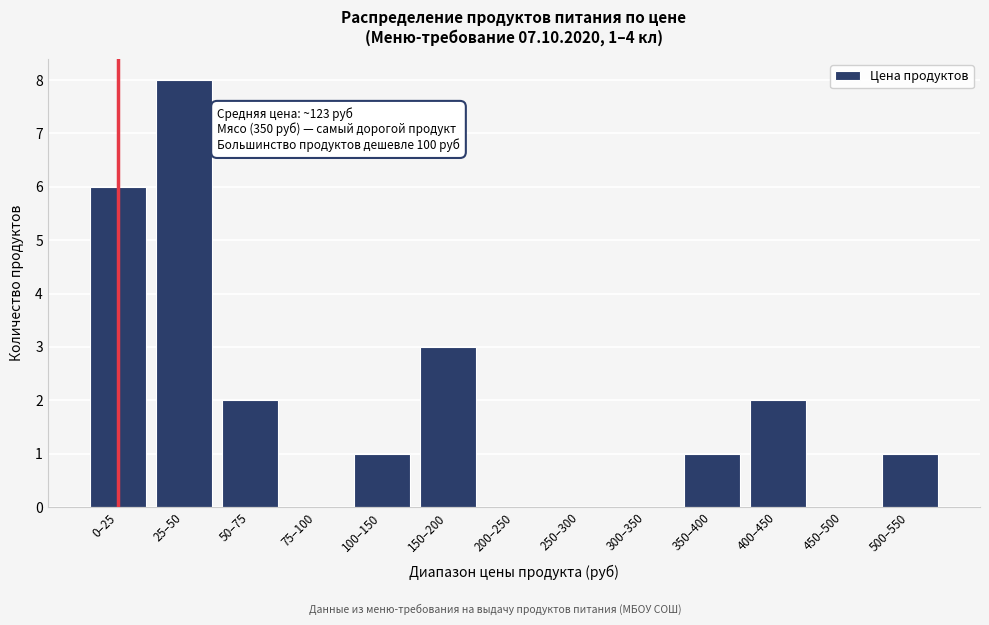

Reading left to right, what are all the values shown in this chart?

0–25=6	25–50=8	50–75=2	75–100=0	100–150=1	150–200=3	200–250=0	250–300=0	300–350=0	350–400=1	400–450=2	450–500=0	500–550=1